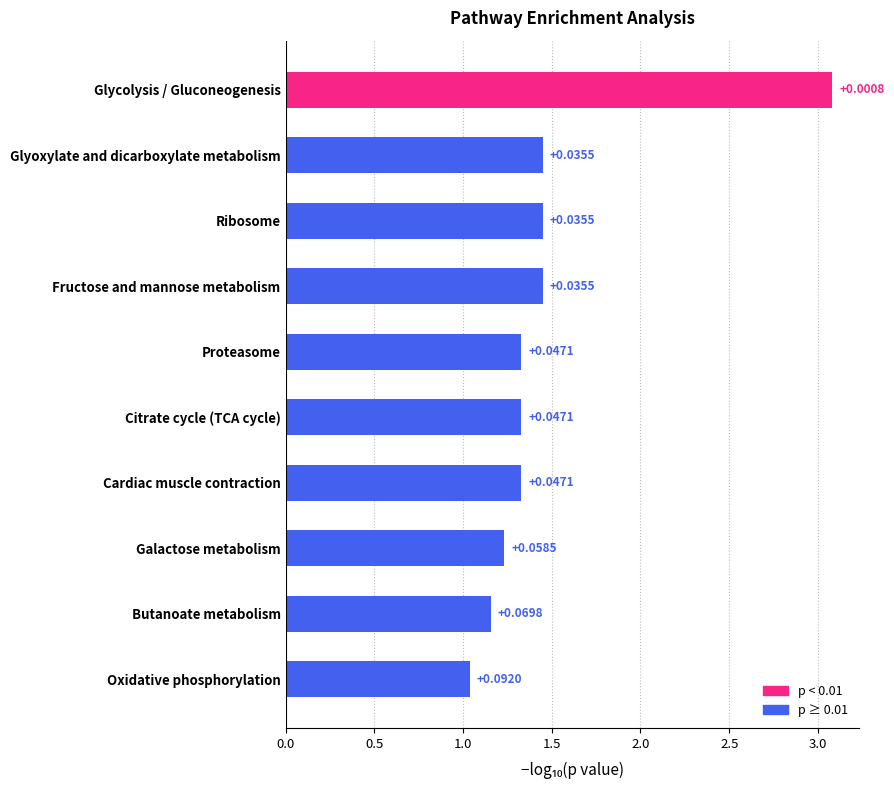

The % series shows 1.3 at Cardiac muscle contraction. True or false?

True